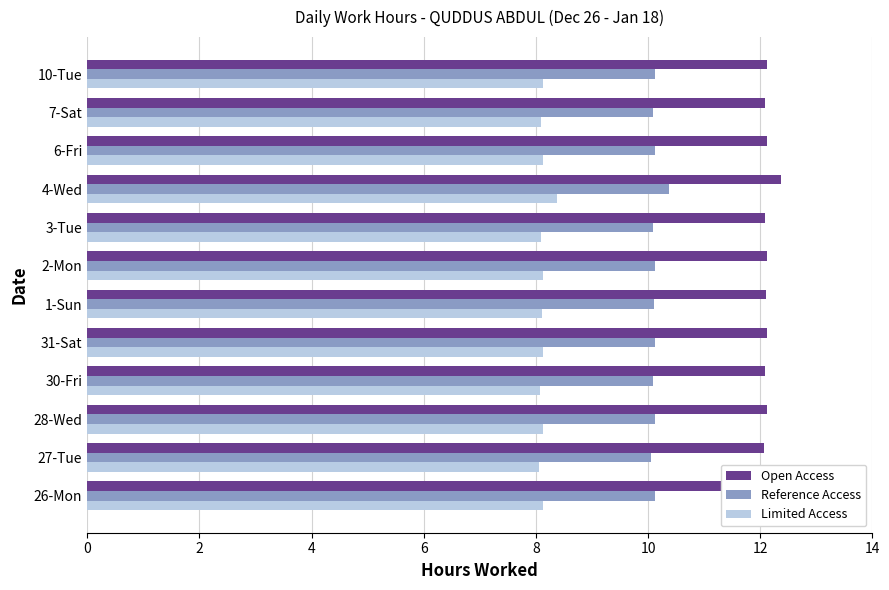

What is the difference between the highest and lowest values at 26-Mon?

4.0